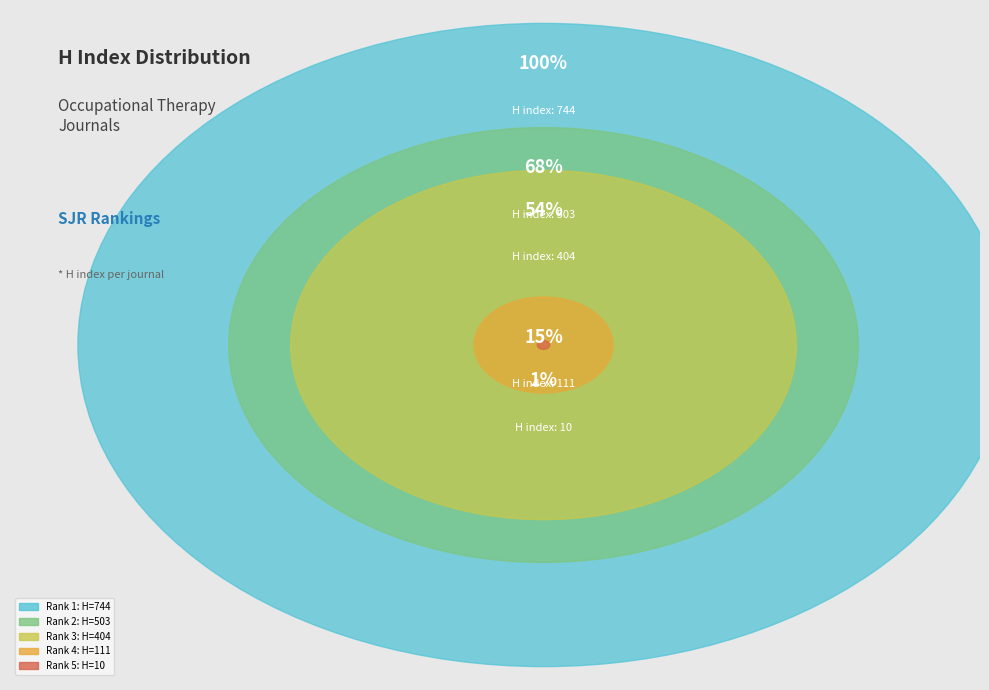

Does Journal of Occupational Therapy, Schools account for over 50% of the chart?

No